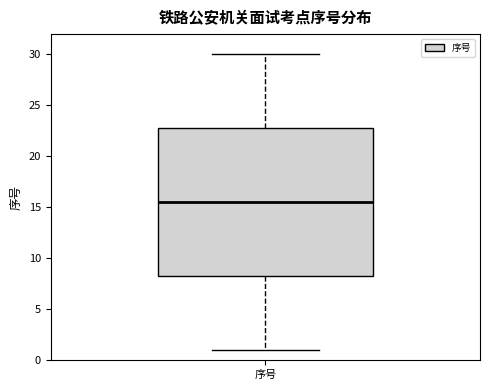

Transcribe this box plot: give where the median line is, the range the box spans, and where the two whiskers end, as read against the y-axis. The values are not printed on the chart, so give them approximately, as read against the axis.

median 15.5, box 8.5 to 23.0, whiskers 1.0 to 30.0